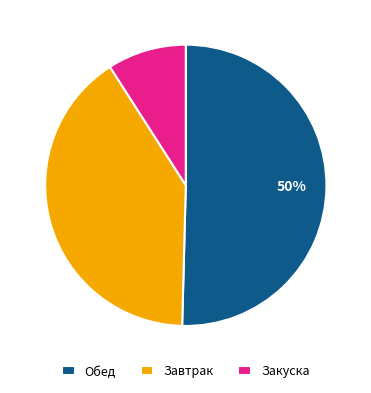

Which has a higher value, Обед or Закуска?

Обед